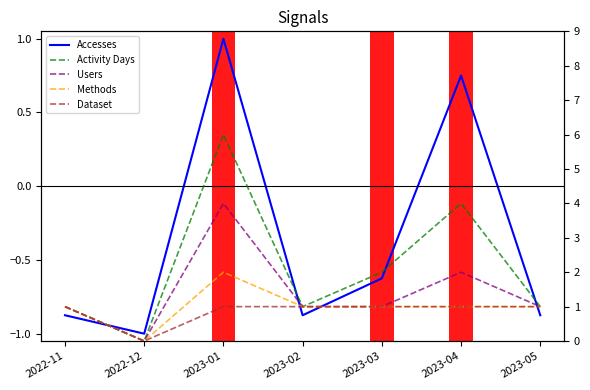

Is it true that Methods equals 1.4 at 2023-03?

False